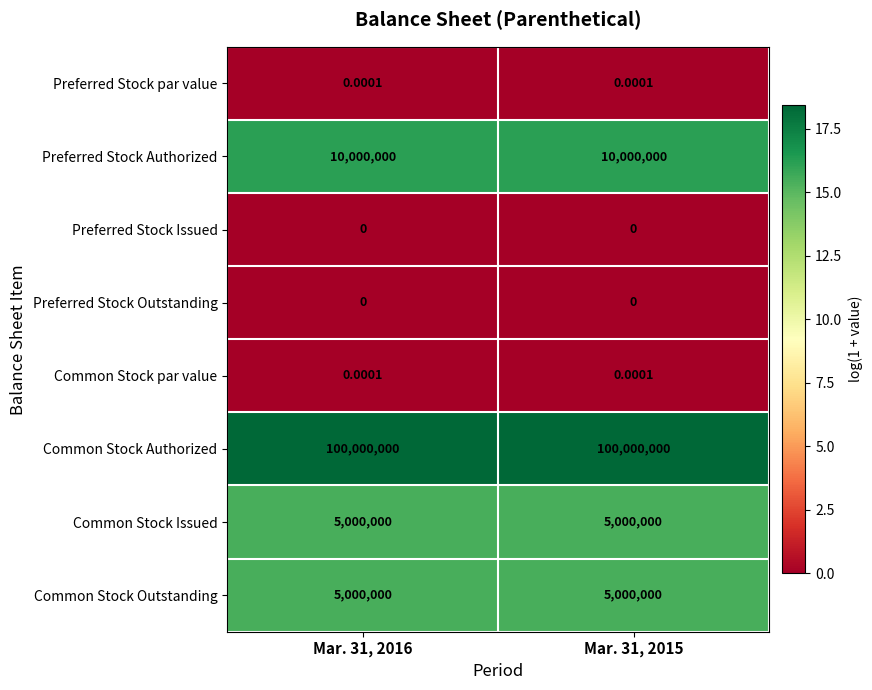

Is the value of Common Stock Issued at Mar. 31, 2016 greater than the value of Common Stock par value at Mar. 31, 2016?

Yes